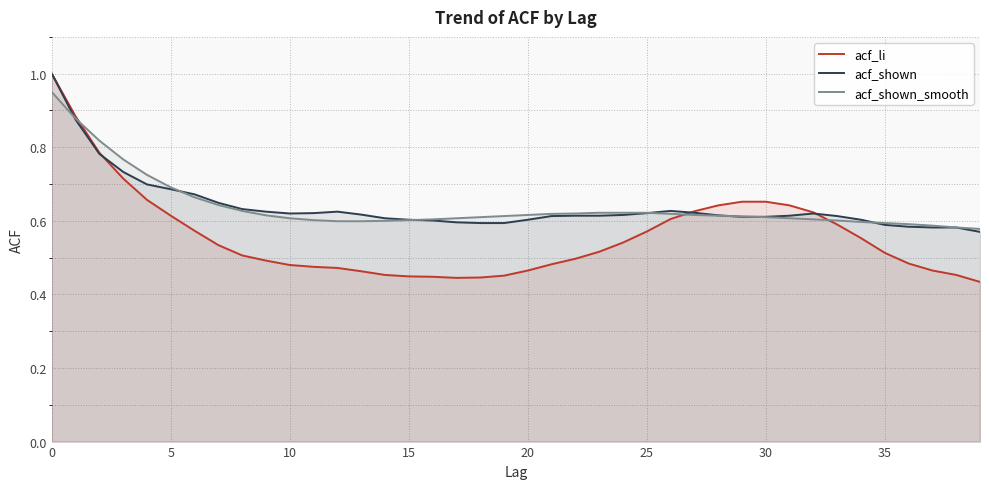

What is the label of the 28th point from the right?

12